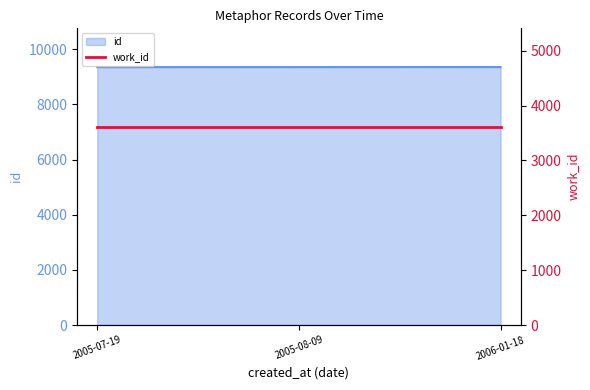

Which label corresponds to the smallest value in the chart?

2005-07-19